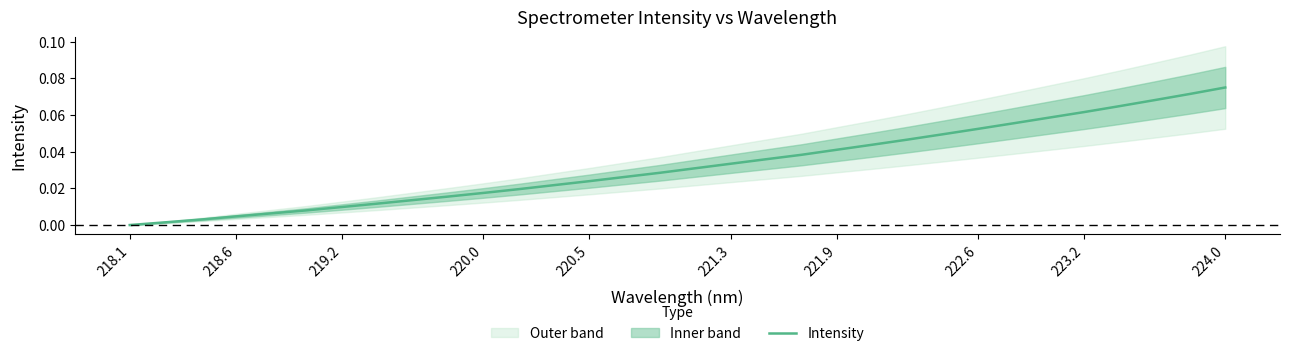

How many categories are shown in the chart?

32